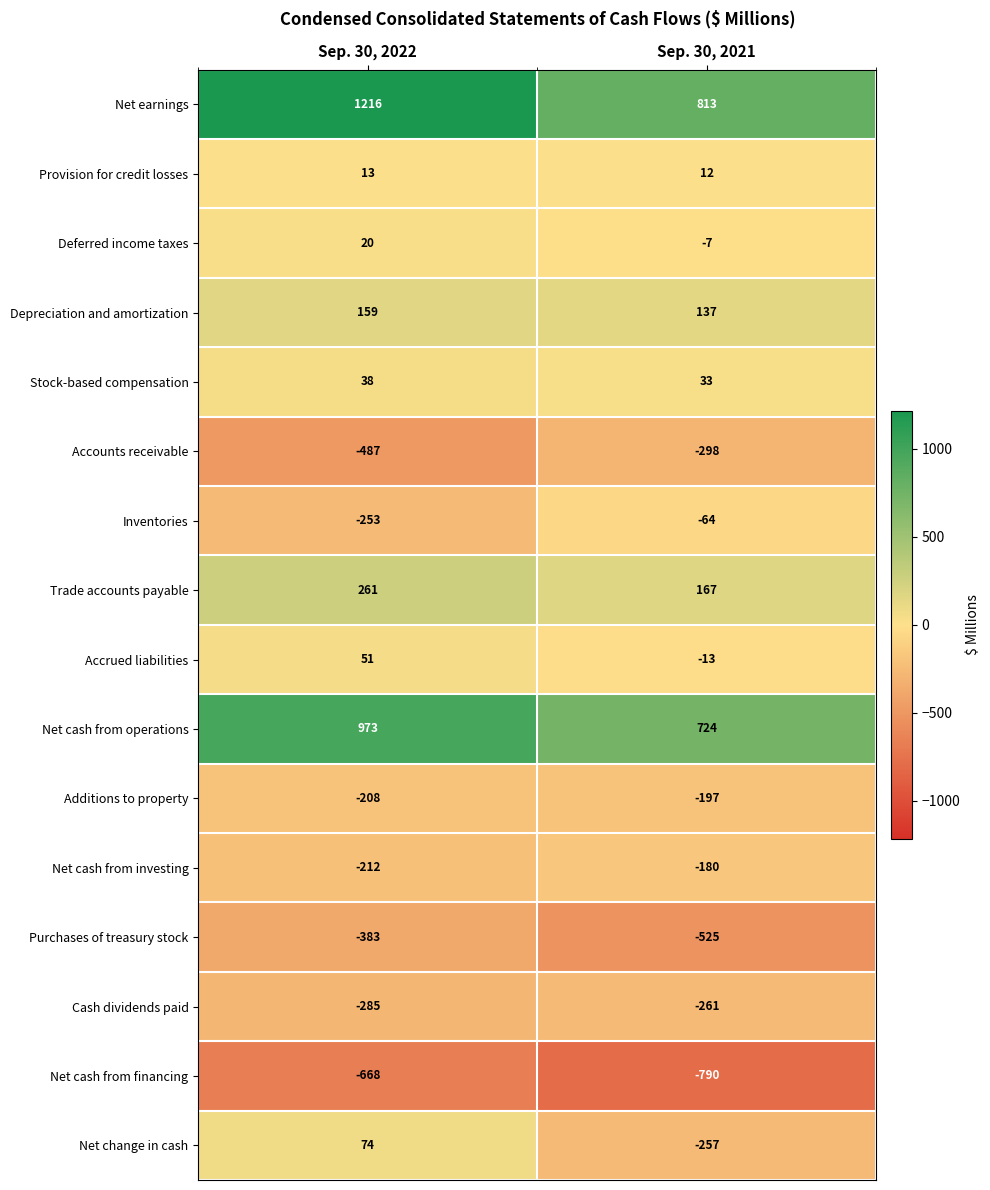

What is the total value across all series at Sep. 30, 2022?

309